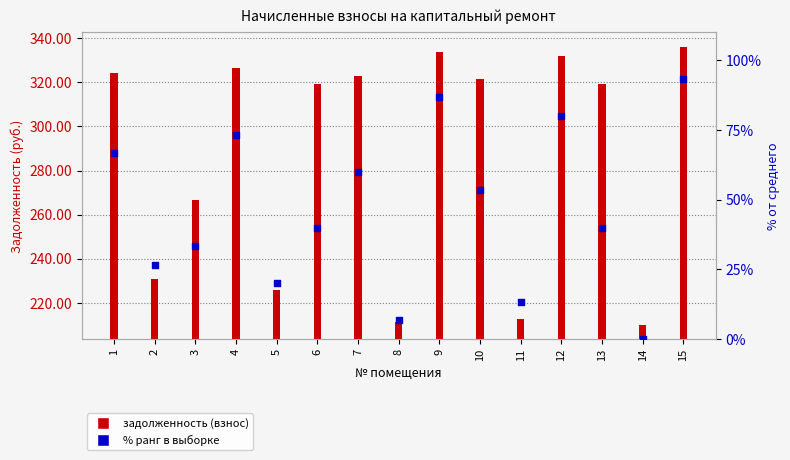

Which series has the widest spread of Y values?

задолженность (взнос)